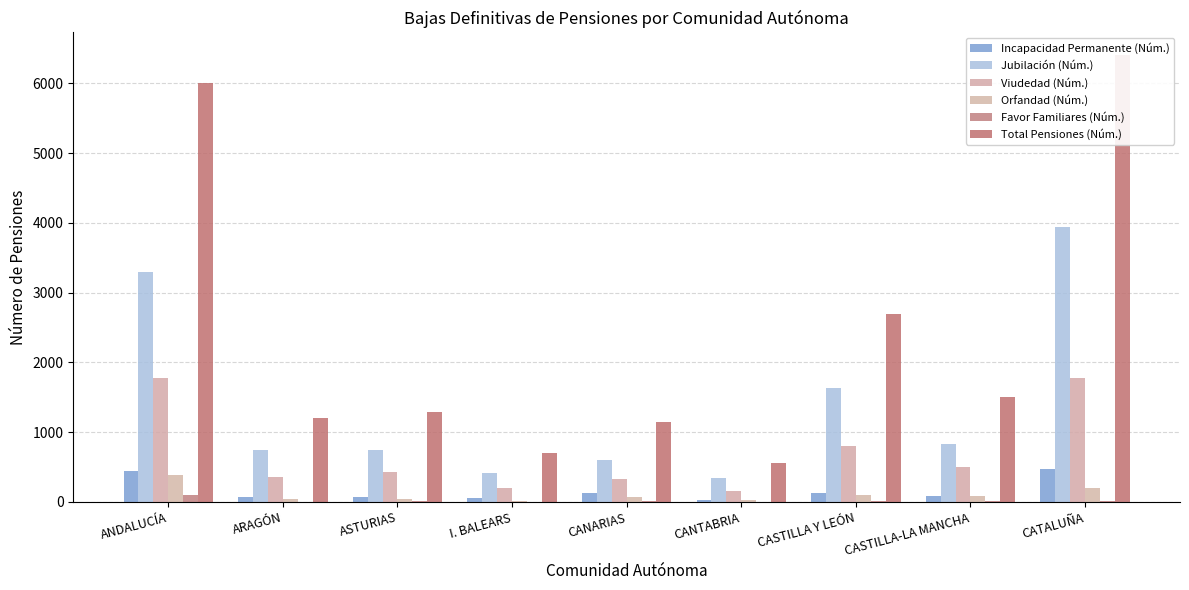

Between ASTURIAS and CASTILLA Y LEÓN, which is larger?

CASTILLA Y LEÓN